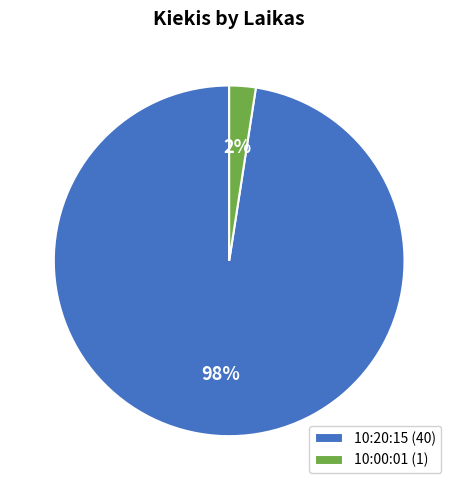

The 10:20:15 slice represents 98% of the pie. True or false?

True